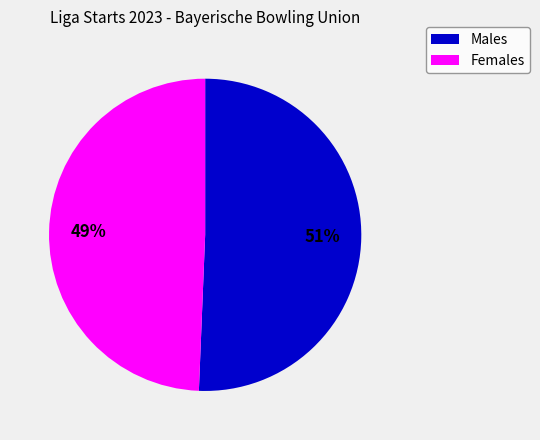

To the nearest percent, what is the average slice percentage?

50%